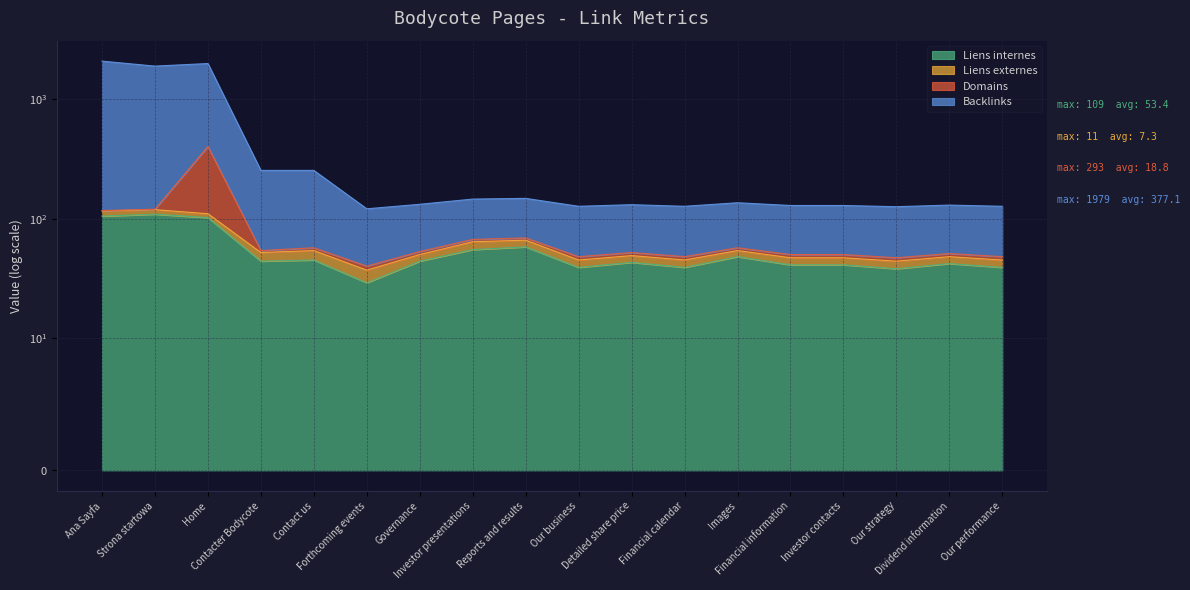

Which has a higher value, Images or Reports and results?

Reports and results